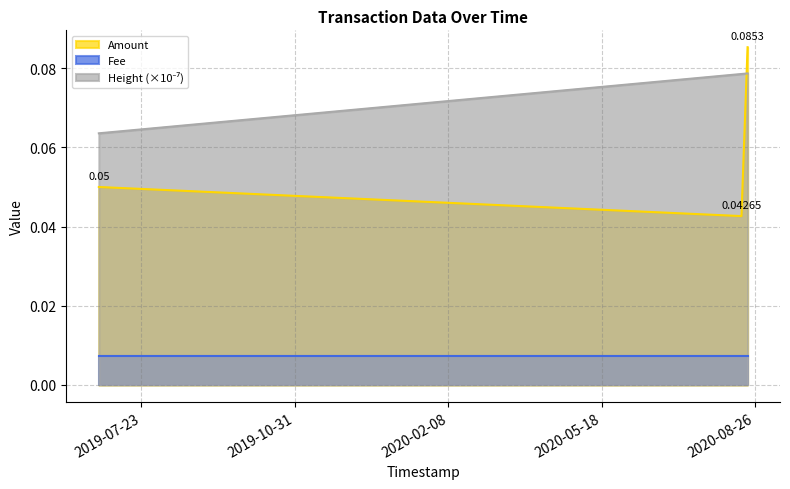

Between 2019-06-25 06:59:20 and 2020-08-20 22:12:40, which series saw the biggest shift?

Amount